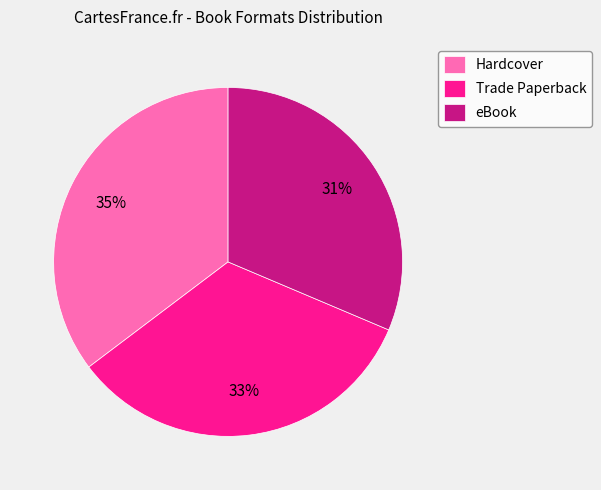

Between Trade Paperback and Hardcover, which is larger?

Hardcover